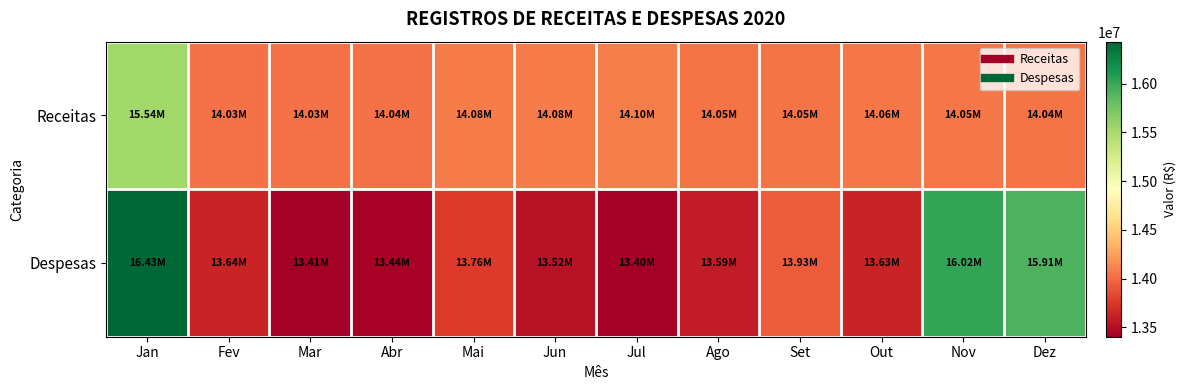

Reading right to left, transcribe all the data shown in this chart.

Receitas: Dez=14044075.9	Nov=14054269.5	Out=14055841.8	Set=14045980.3	Ago=14047439.8	Jul=14098658.0	Jun=14078496.2	Mai=14080459.5	Abr=14038851.8	Mar=14032554.8	Fev=14031476.2	Jan=15536878.4
Despesas: Dez=15909362.1	Nov=16024407.2	Out=13630729.9	Set=13933942.9	Ago=13591526.9	Jul=13403367.4	Jun=13523804.2	Mai=13763483.8	Abr=13437258.5	Mar=13409612.1	Fev=13639458.3	Jan=16429055.1